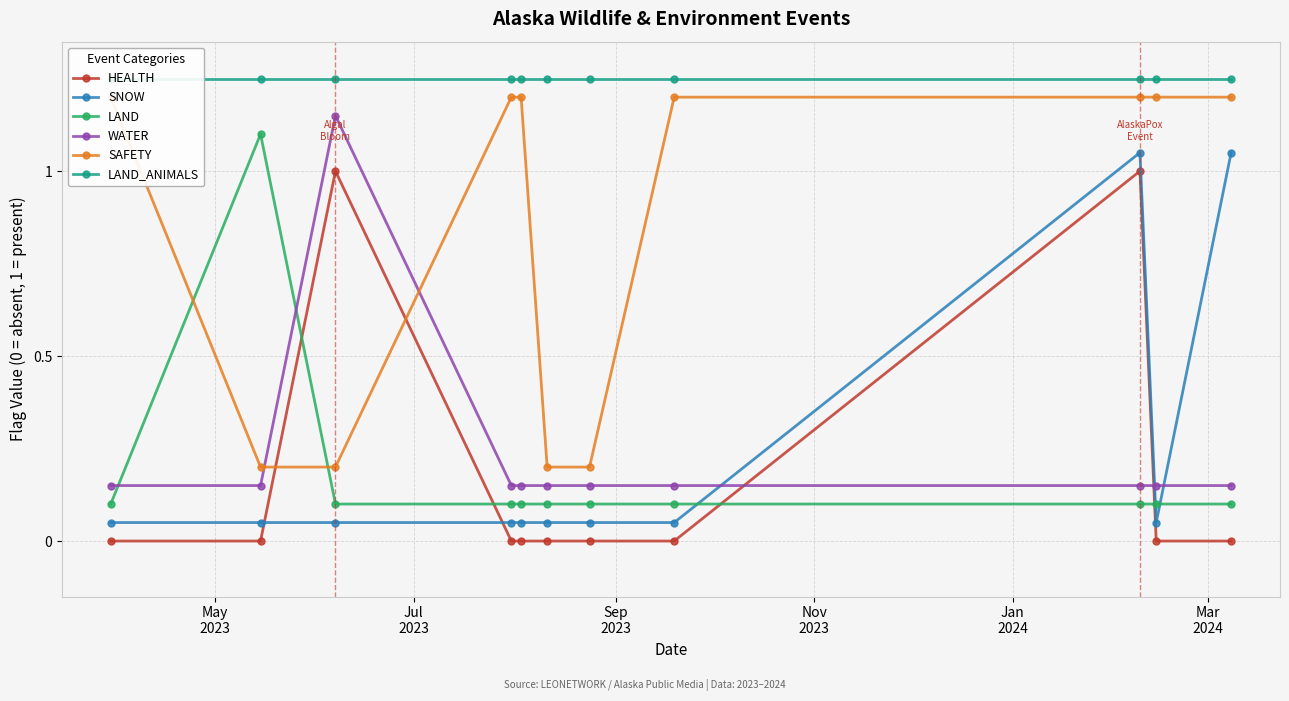

True or false: HEALTH has more than 1 interior local peaks.

True